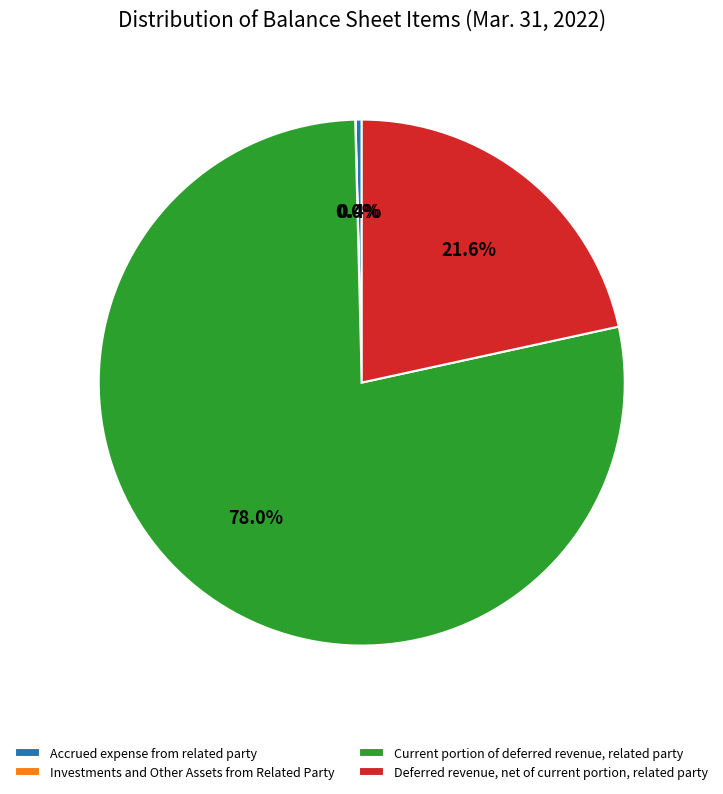

Does Deferred revenue, net of current portion, related party account for over 50% of the chart?

No